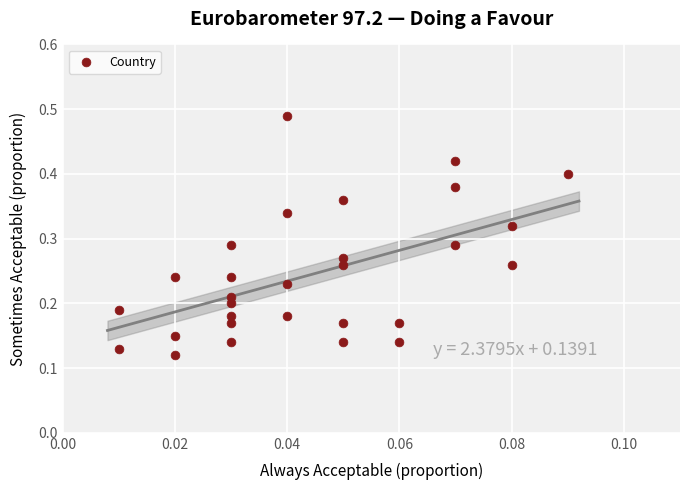

Count the number of points in this scatter plot.

29